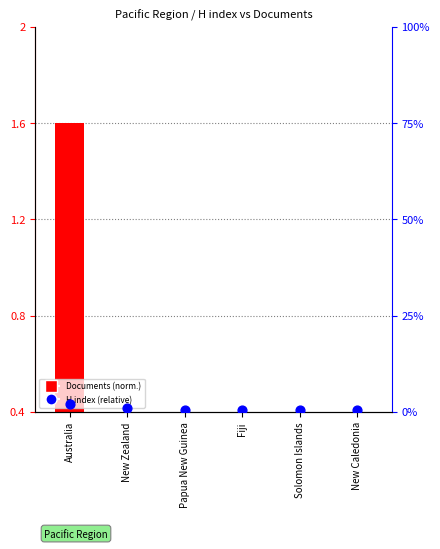

At which category is the sum across all series the highest?

Australia